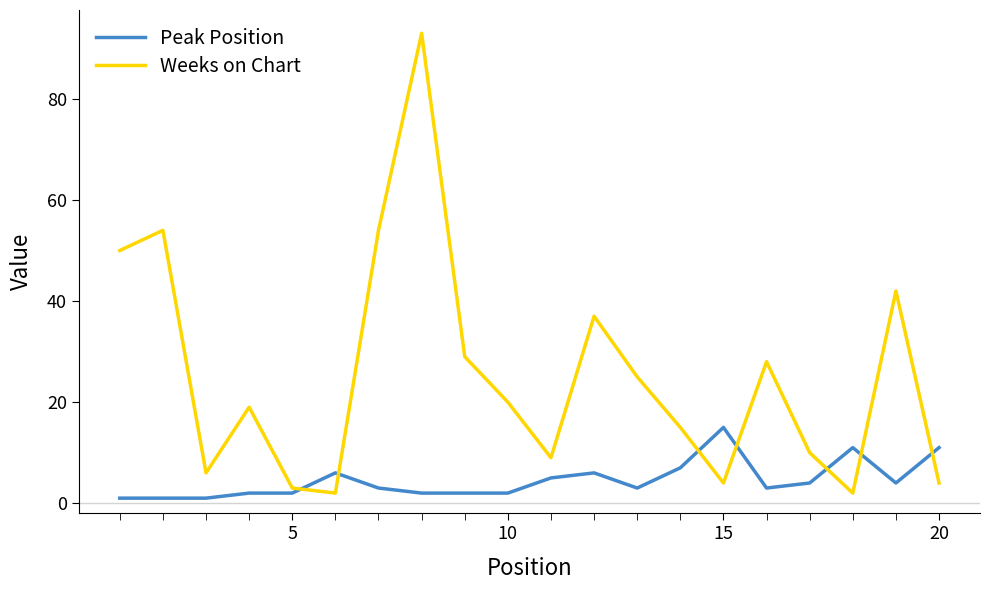

True or false: Peak Position and Weeks on Chart cross at least once.

True